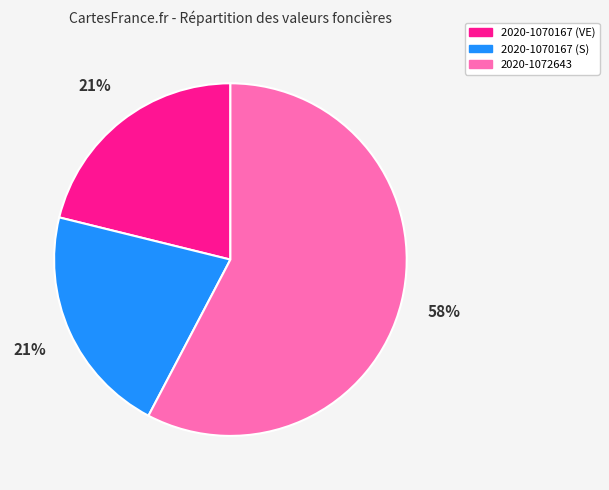

Is the sum of 2020-1070167 (VE) and 2020-1072643 greater than half?

Yes